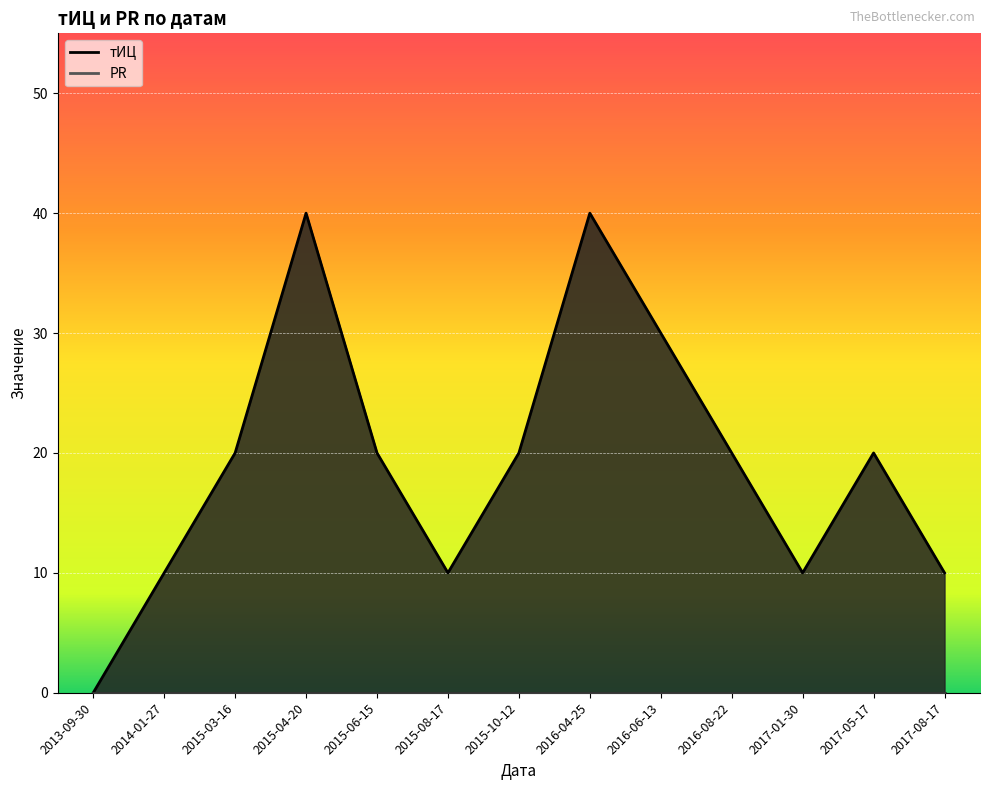

Reading right to left, transcribe all the data shown in this chart.

10	20	10	20	30	40	20	10	20	40	20	10	0